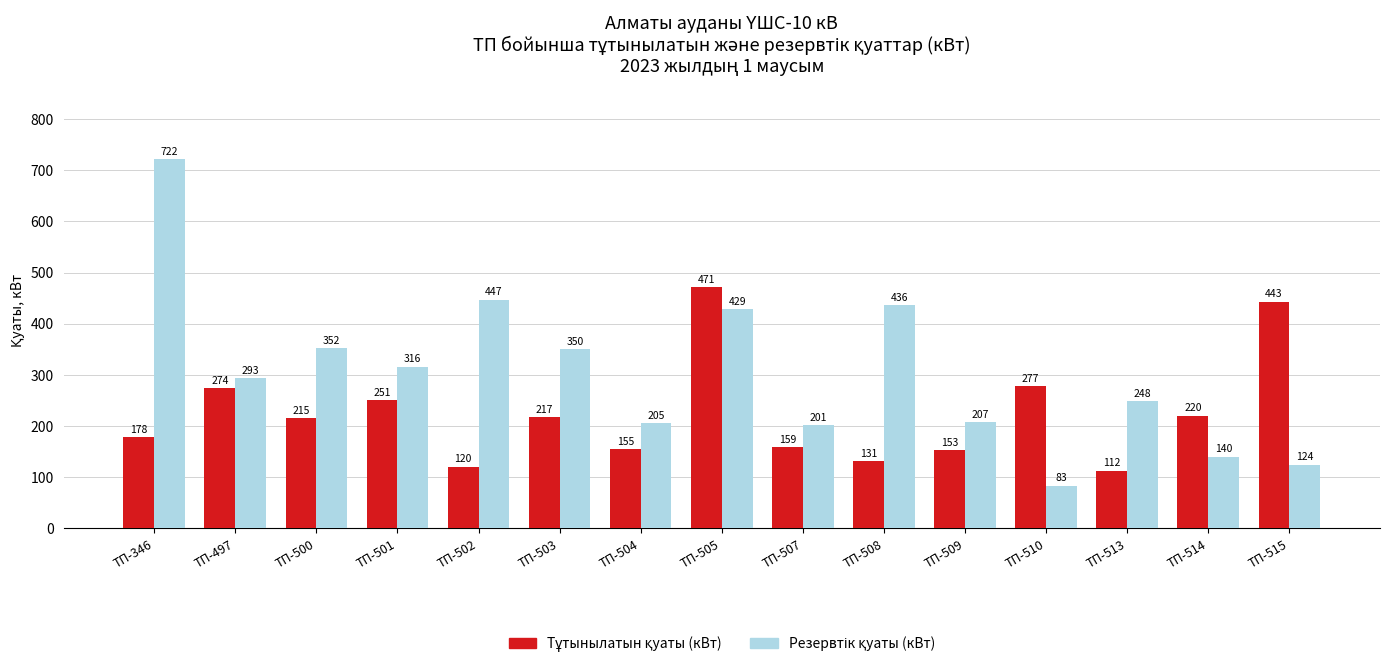

What is the total value across all series at ТП-497?

567.0